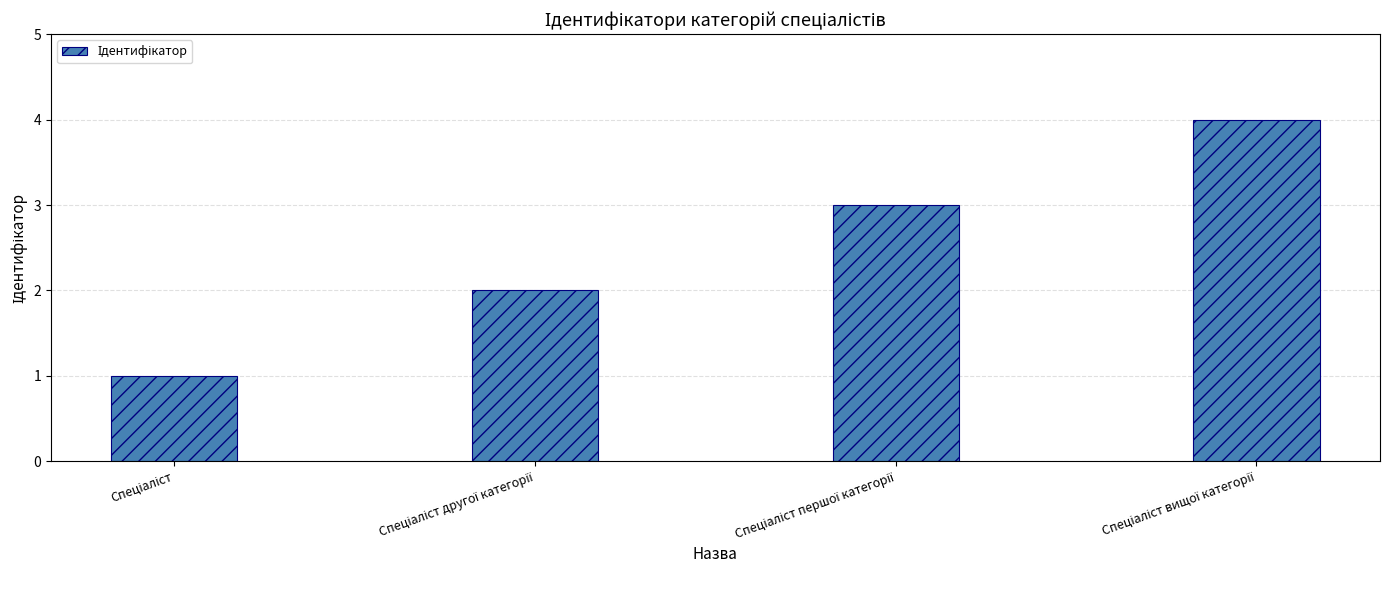

What is the difference between the maximum and minimum values?

3